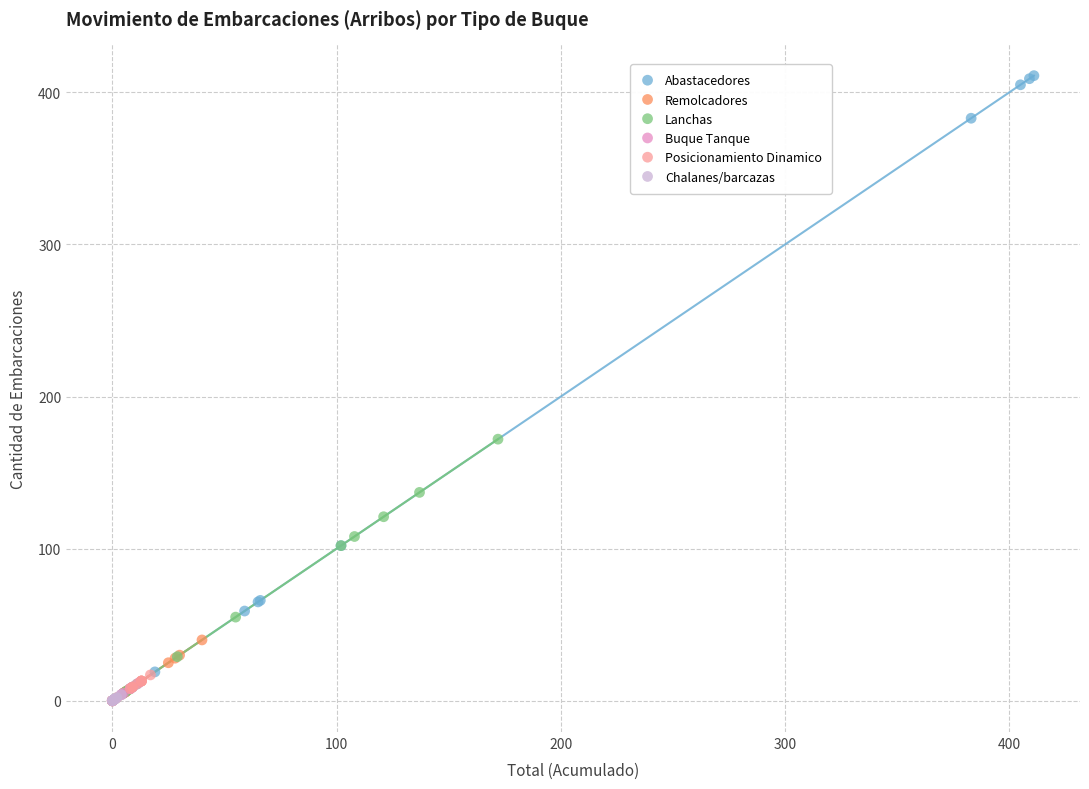

What are all the series names shown in the legend?

Abastacedores, Remolcadores, Lanchas, Buque Tanque, Posicionamiento Dinamico, Chalanes/barcazas